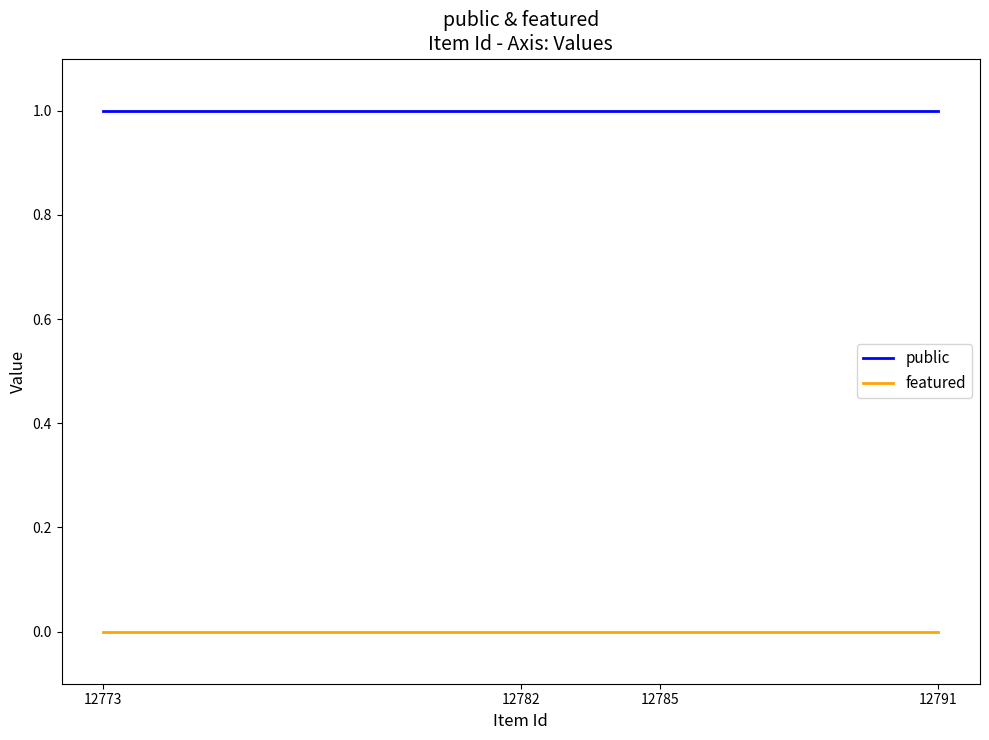

Is it true that public equals 1 at 12782?

True